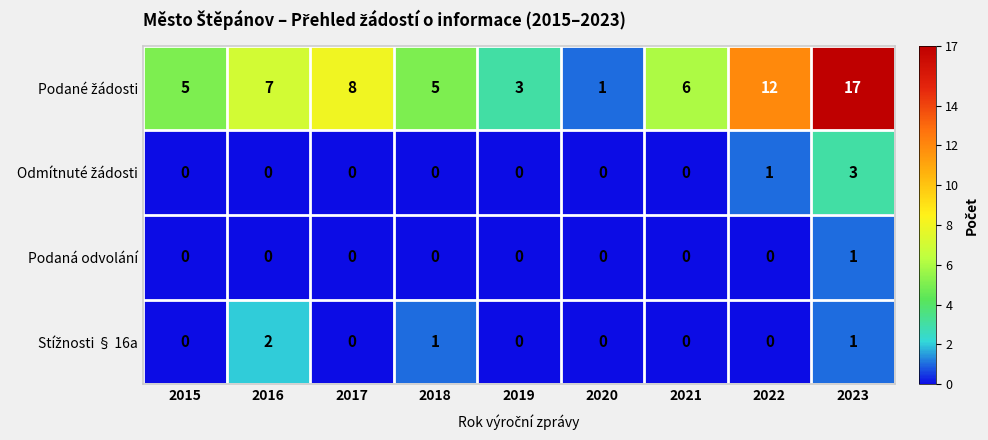

At how many categories does at least one series exceed 4?

7